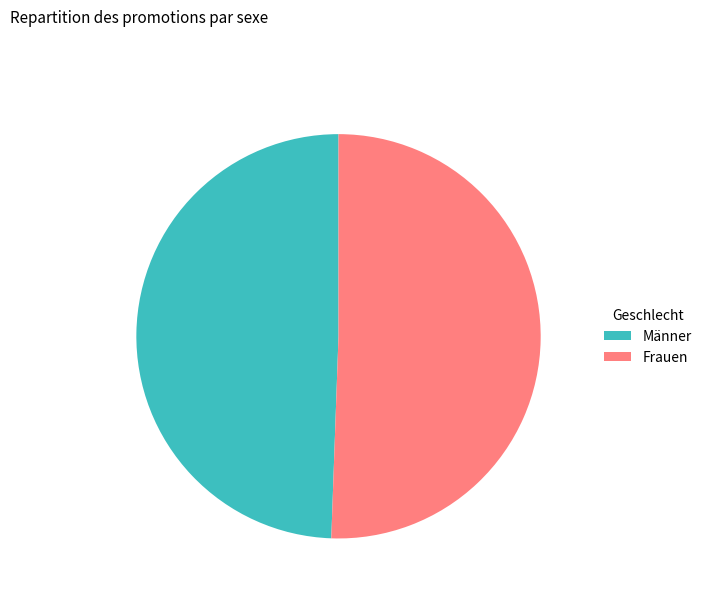

The Frauen slice represents 65% of the pie. True or false?

False